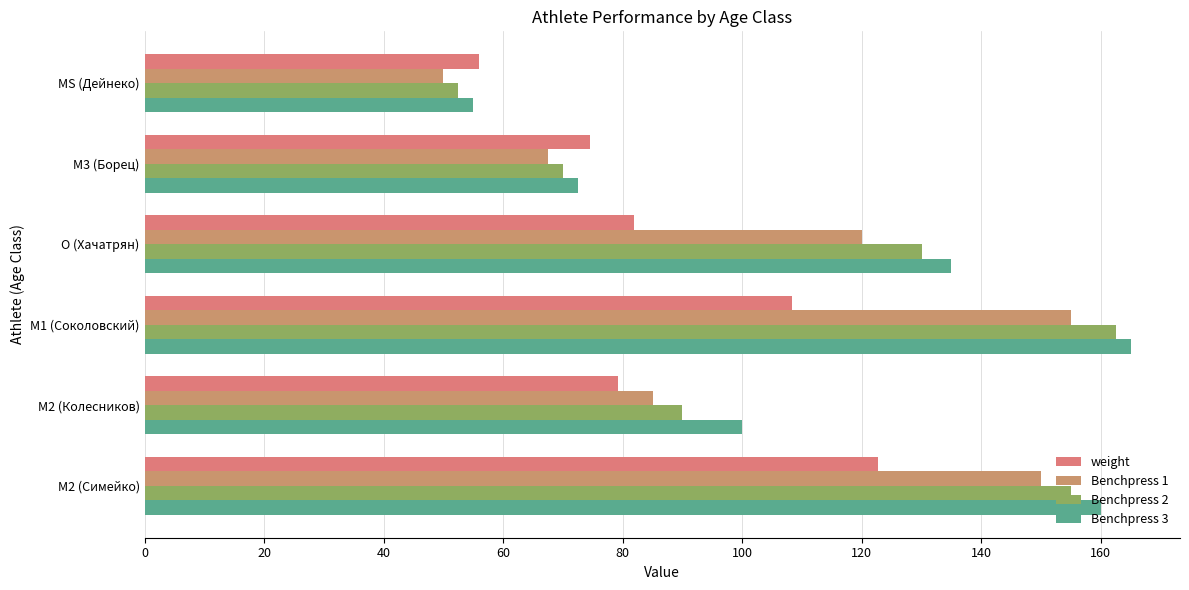

Count the number of categories in the chart.

6